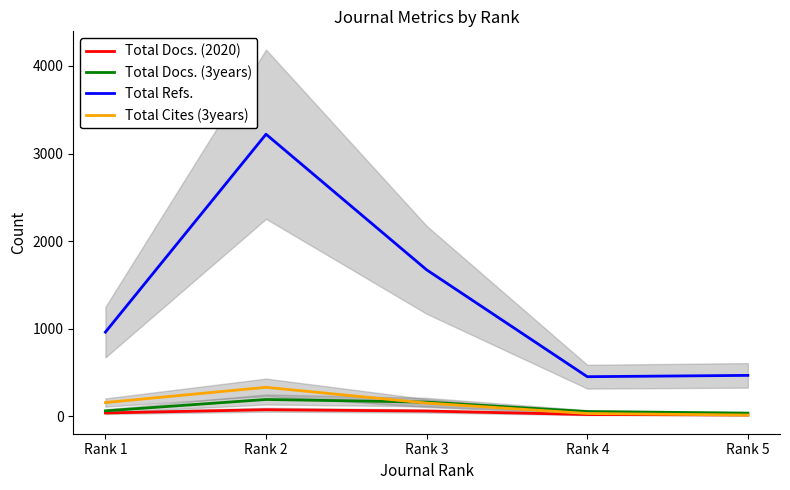

What is the value of the Total Docs. (3years) point at the 4th from the left?

54